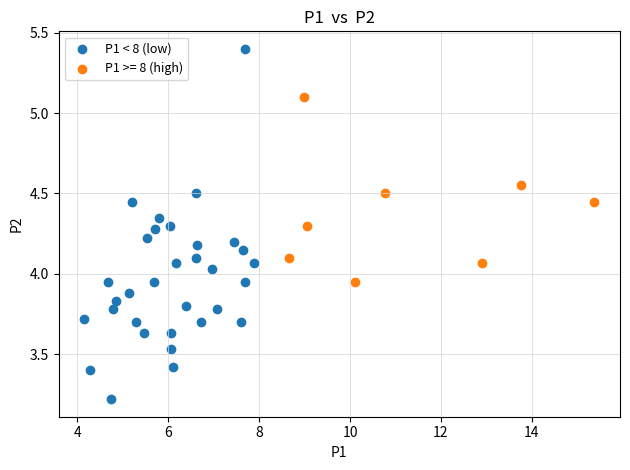

Which series contains the highest Y value?

P1 < 8 (low)